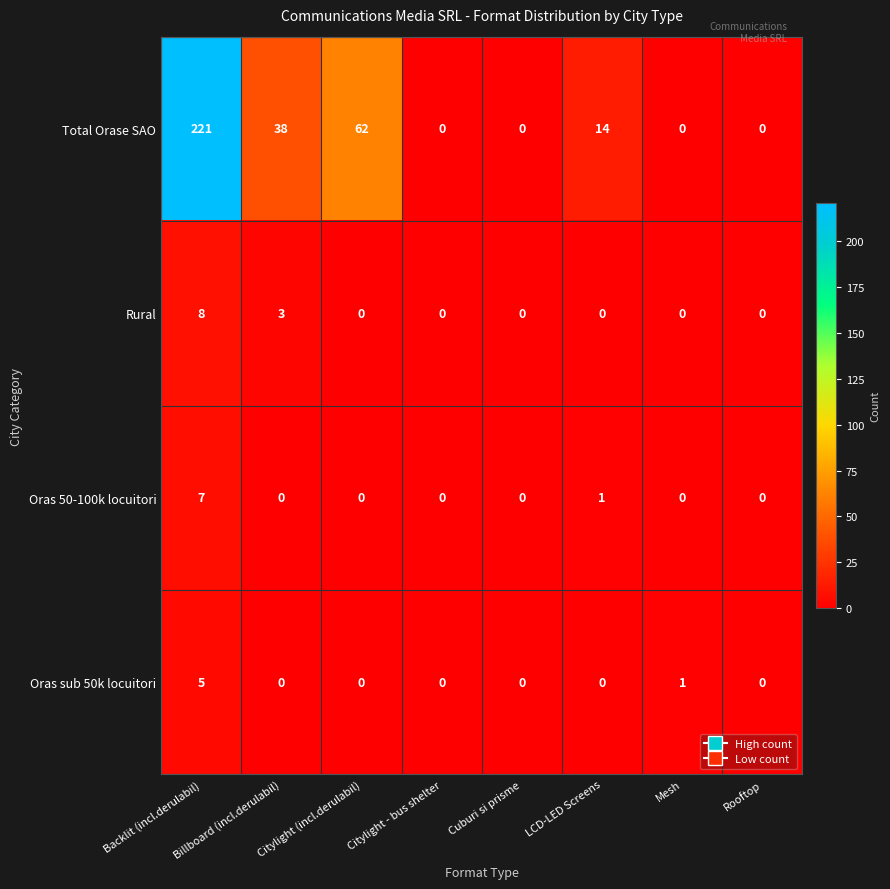

Between Citylight (incl.derulabil) and Citylight - bus shelter, which series saw the biggest shift?

Total Orase SAO